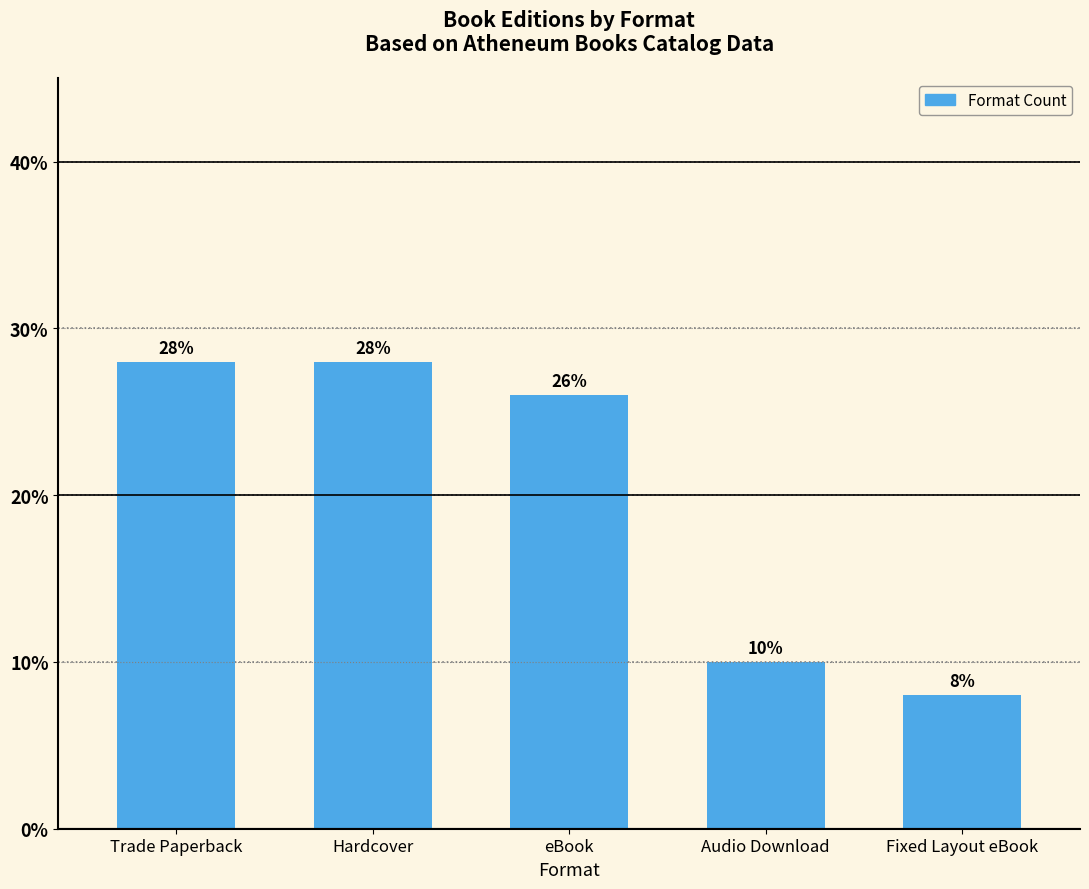

How many data points are less than 26?

2